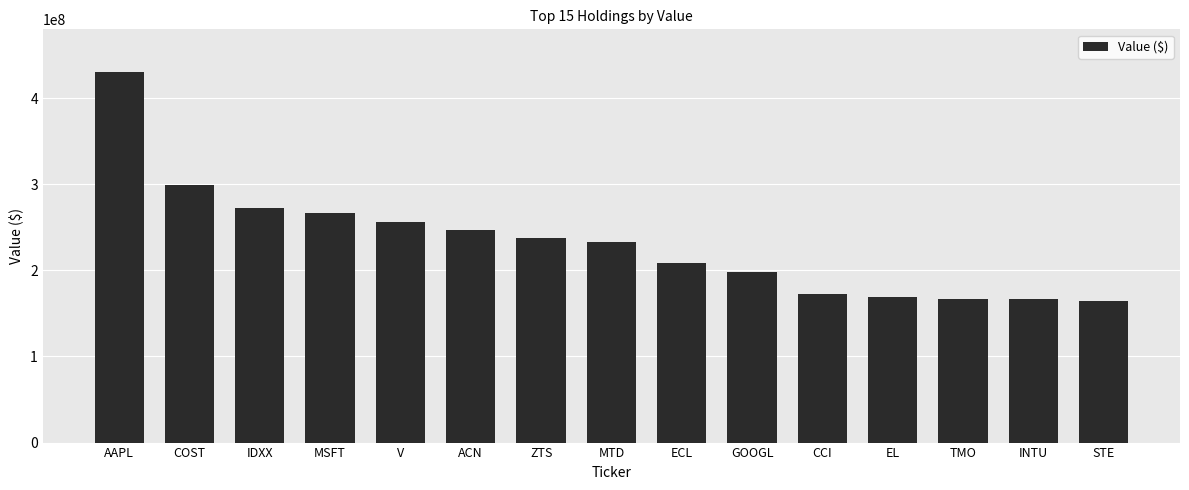

How many values are below 233302000?

7